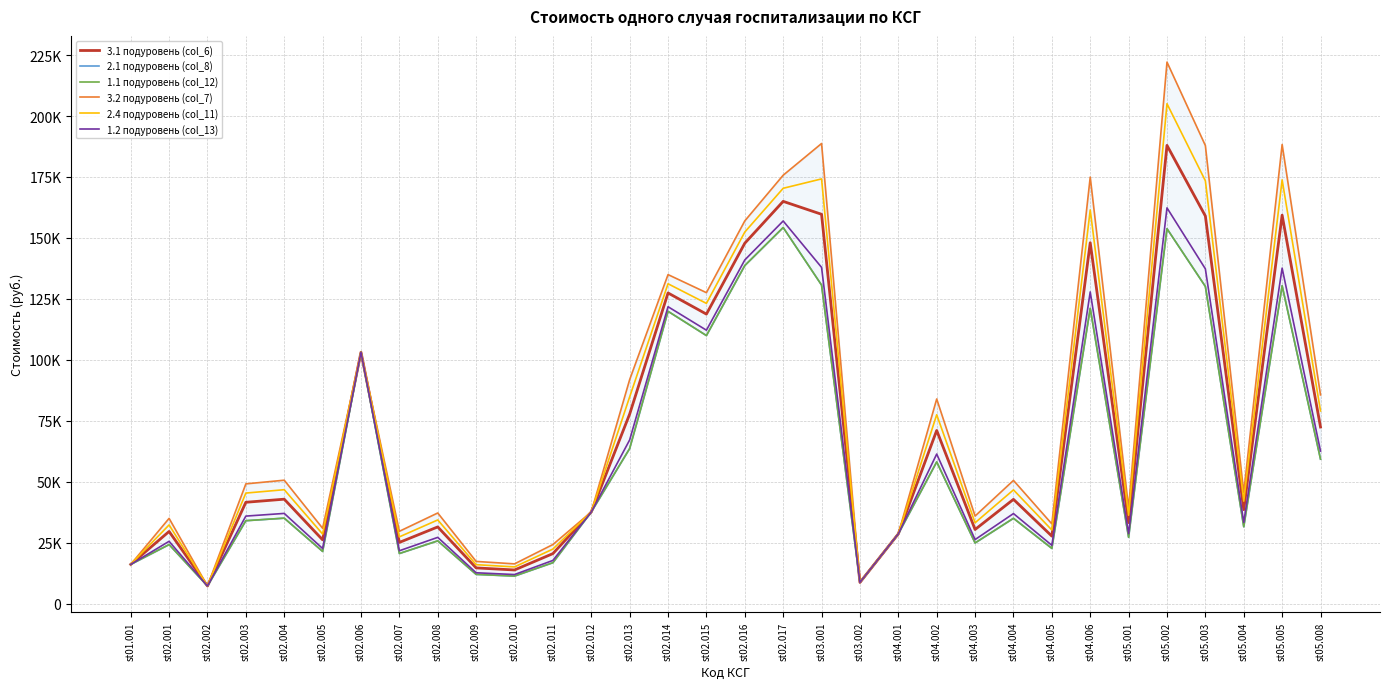

True or false: 2.1 подуровень (col_8) and 3.1 подуровень (col_6) cross at least once.

False